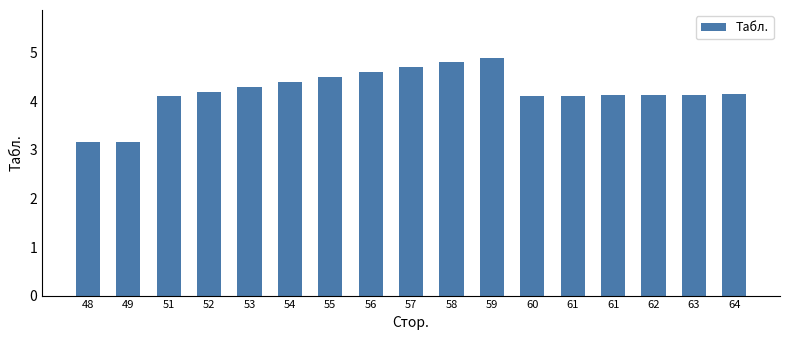

Reading left to right, extract all data points from this chart.

48=3.2	49=3.2	51=4.1	52=4.2	53=4.3	54=4.4	55=4.5	56=4.6	57=4.7	58=4.8	59=4.9	60=4.1	61=4.1	61=4.1	62=4.1	63=4.1	64=4.2